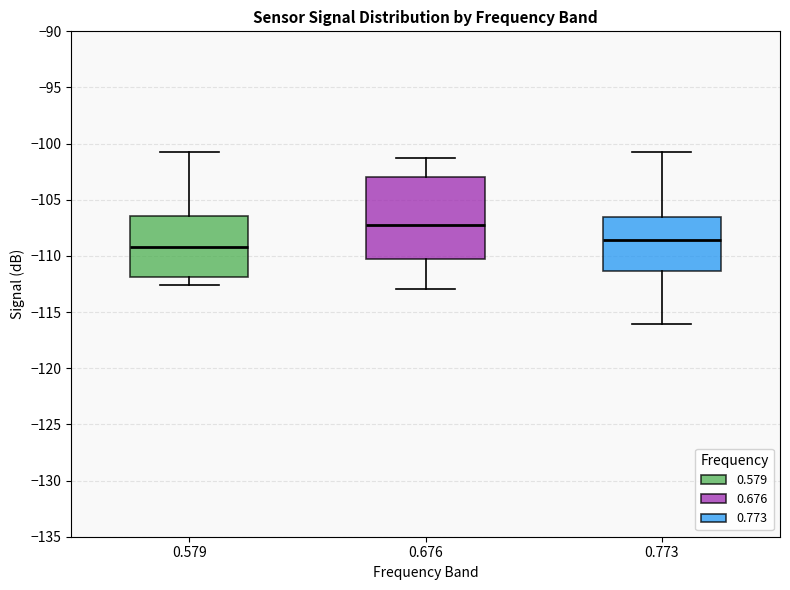

Reading left to right, transcribe this box plot: for each box, give where its median line is, the range the box spans, and where its two whiskers end, as read against the y-axis. The values are not printed on the chart, so give them approximately, as read against the axis.

0.579: median -109.0, box -112.0 to -106.5, whiskers -112.5 to -100.5
0.676: median -107.0, box -110.0 to -103.0, whiskers -113.0 to -101.5
0.773: median -108.5, box -111.5 to -106.5, whiskers -116.0 to -100.5